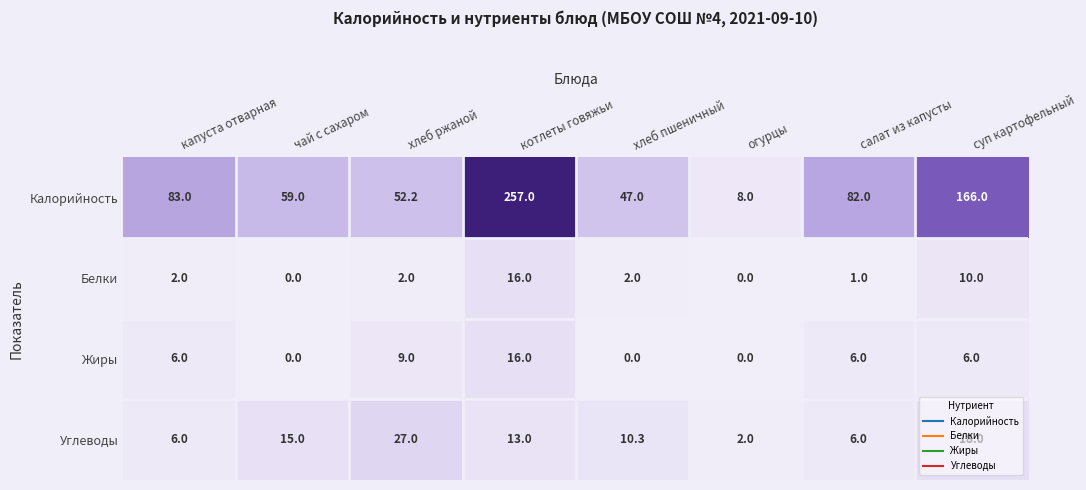

Which series has the largest range (max minus min)?

Калорийность